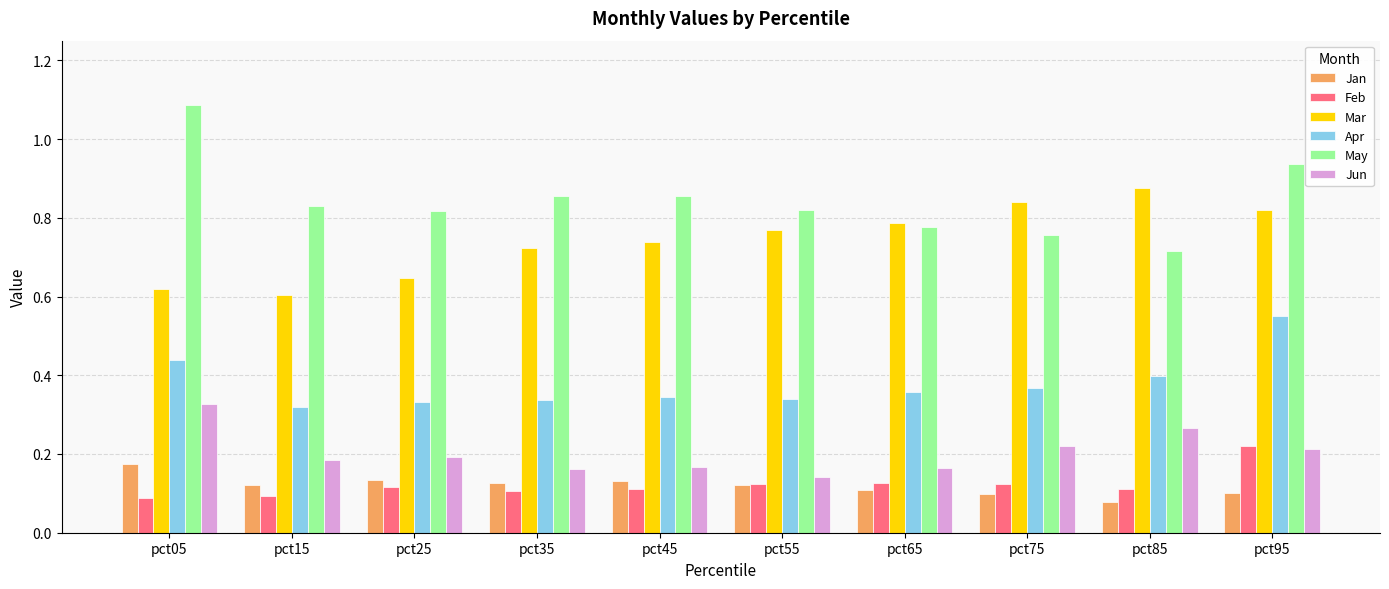

Which series has the widest spread of values?

May